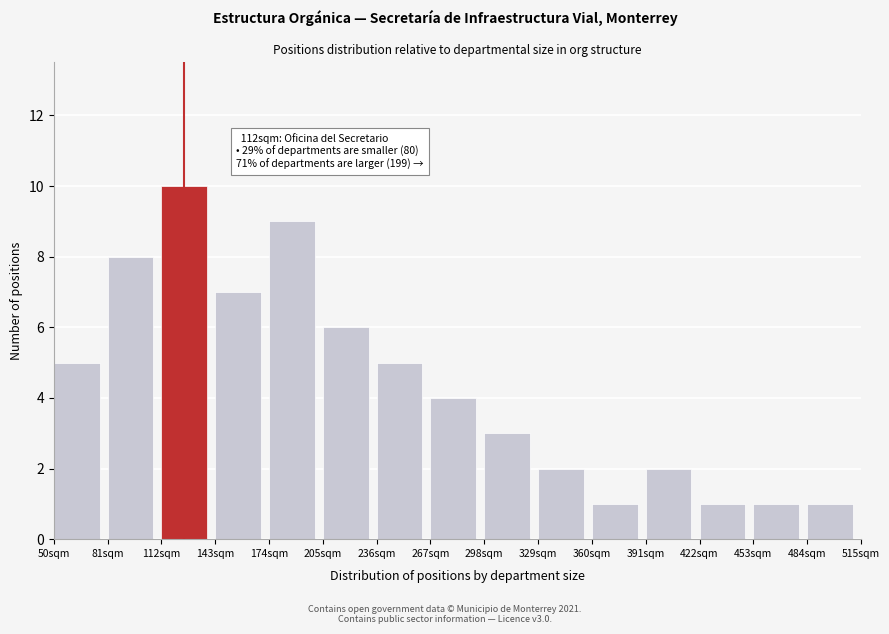

Reading left to right, list all the values displayed in this chart.

5	8	10	7	9	6	5	4	3	2	1	2	1	1	1